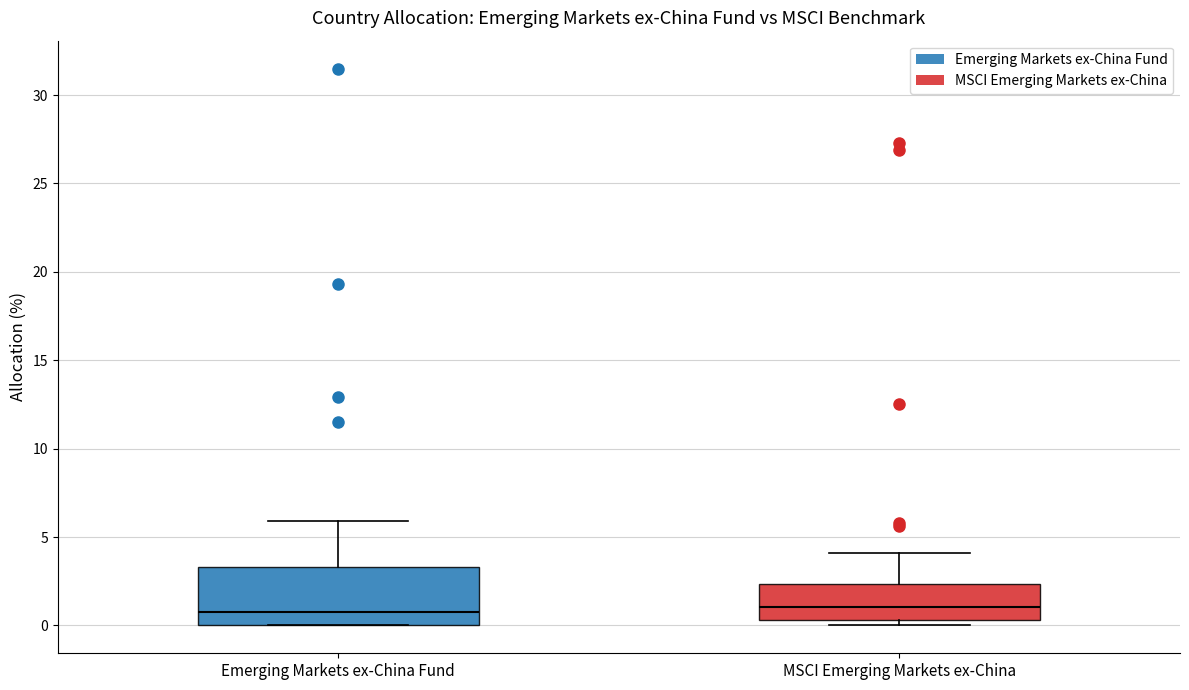

Where is the upper edge of the box for MSCI Emerging Markets ex-China on the y-axis? The values are not printed on the chart, so give them approximately, as read against the axis.

2.5